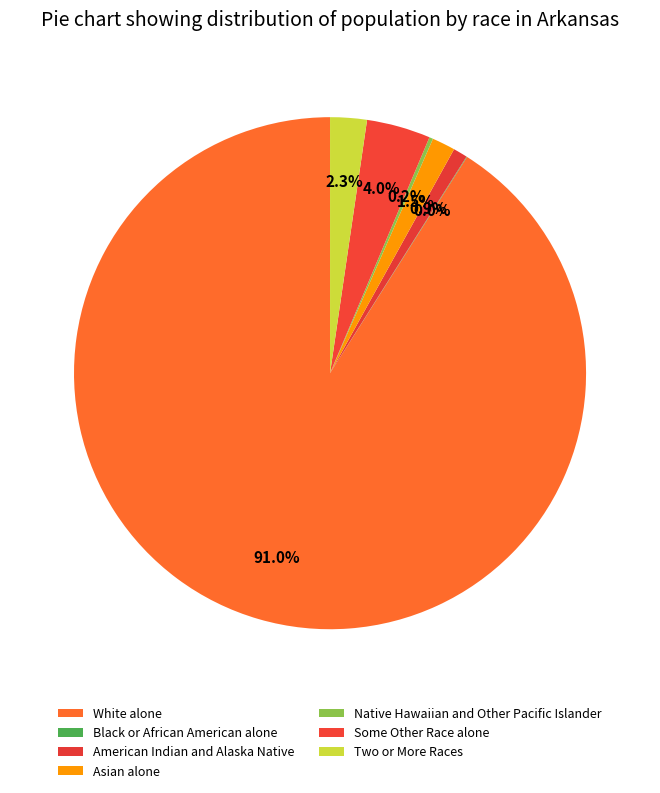

What is the majority slice?

White alone